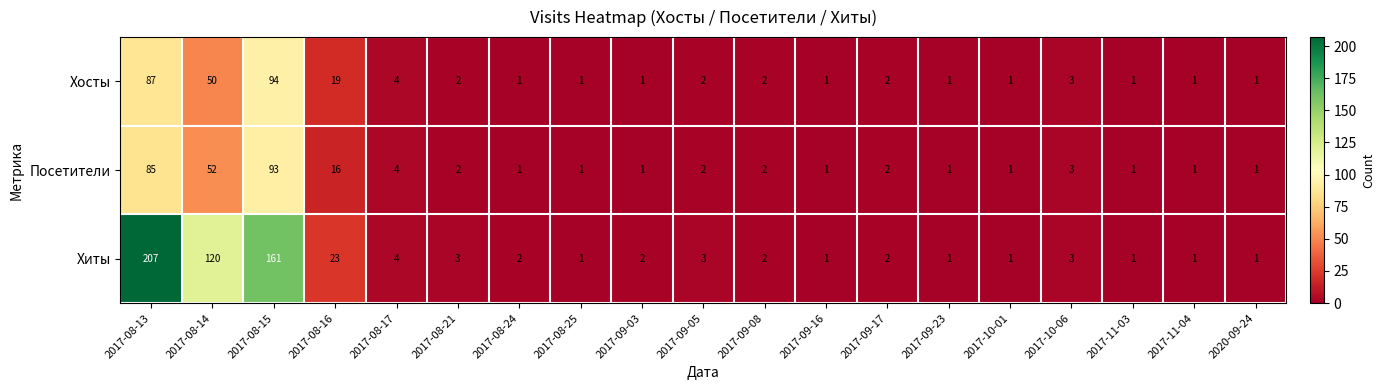

Rank the series by their maximum value, from highest to lowest.

Хиты, Хосты, Посетители